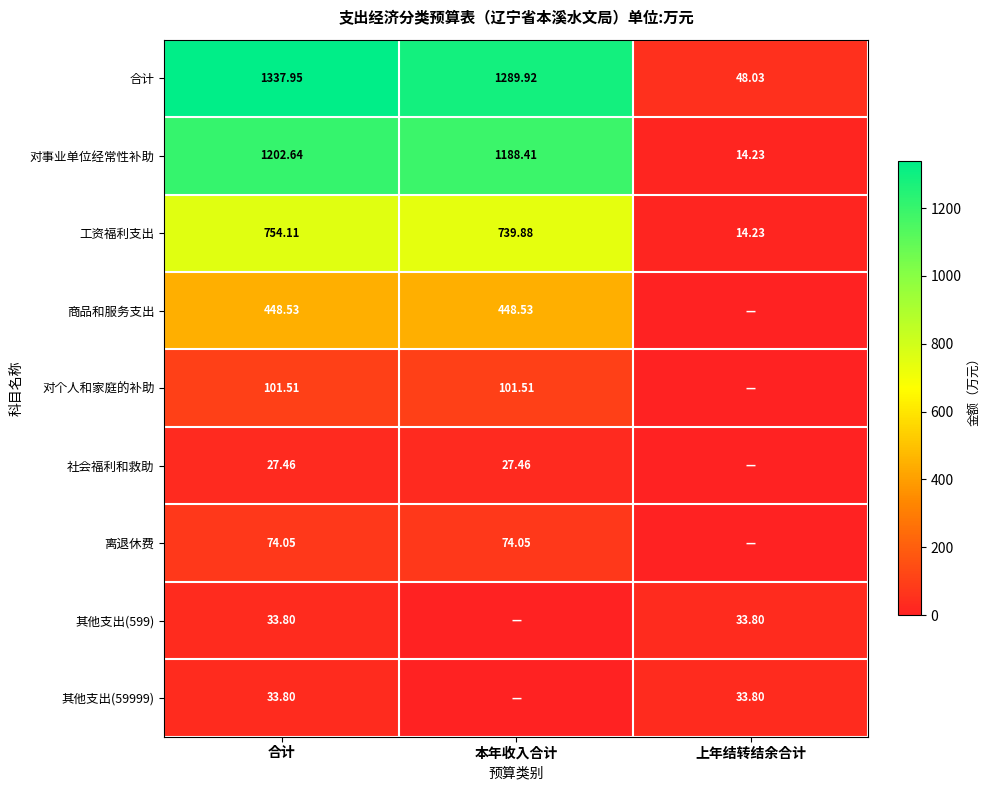

Where is 合计 nearest to the value 692?

本年收入合计